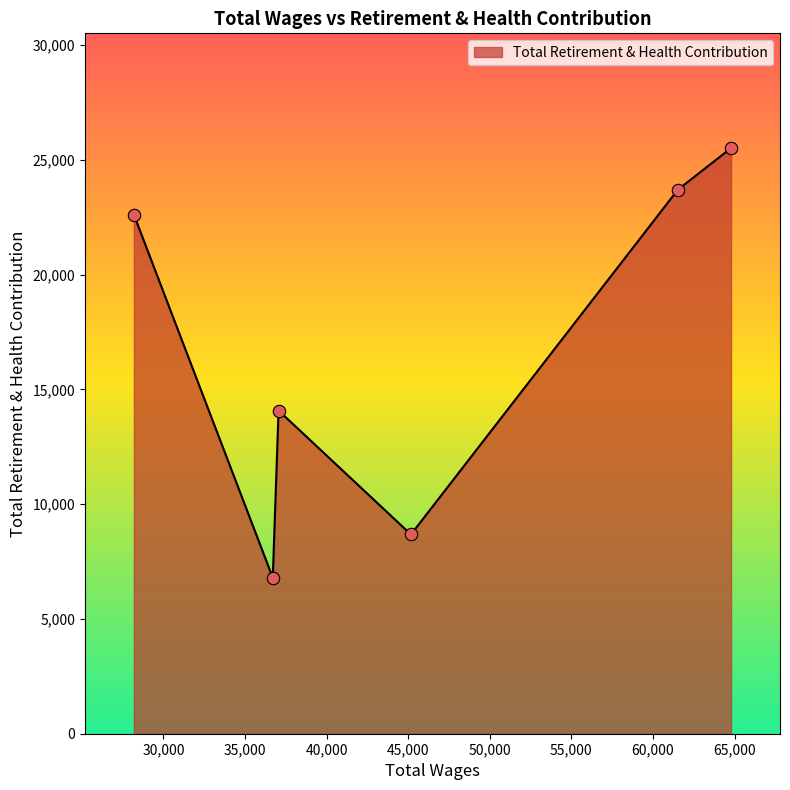

What is the difference between the second highest and second lowest values?

15025